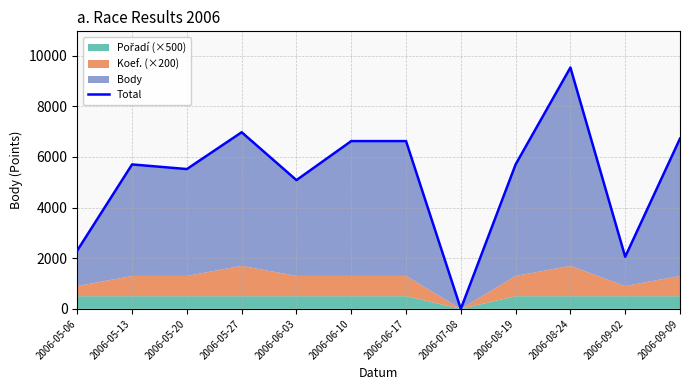

What is the average value?

5238